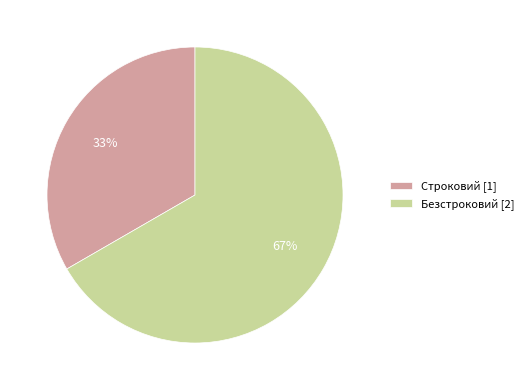

Which slice represents more than half of the pie?

Безстроковий